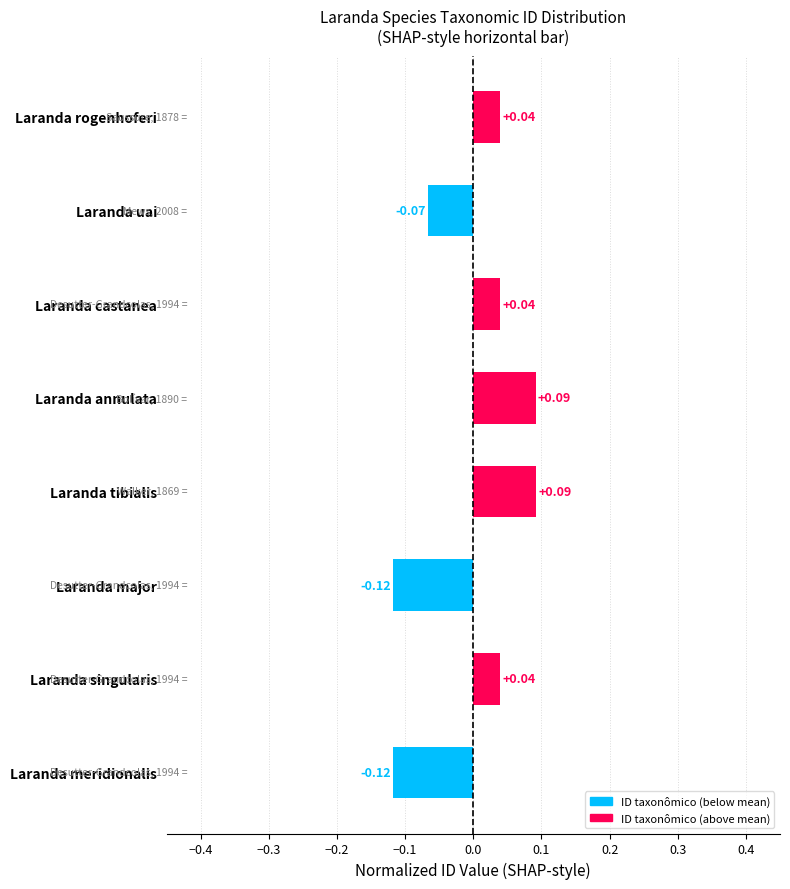

Between Laranda annulata and Laranda rogenhoferi, which is larger?

Laranda annulata